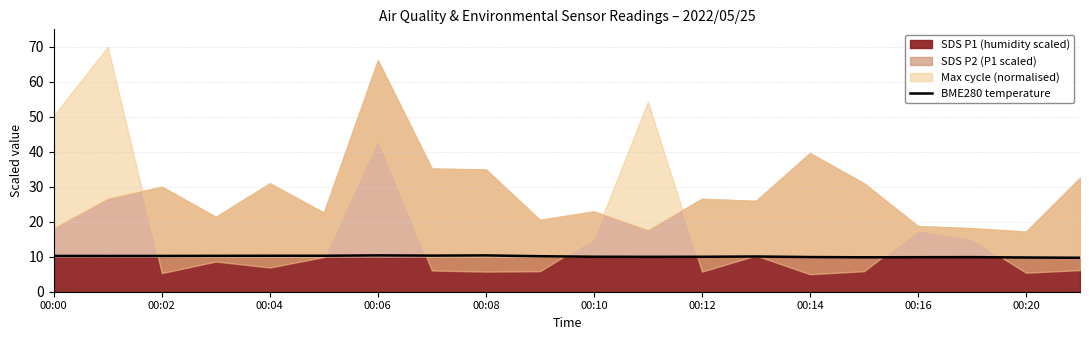

What is the highest value of the BME280 temperature series?

10.4